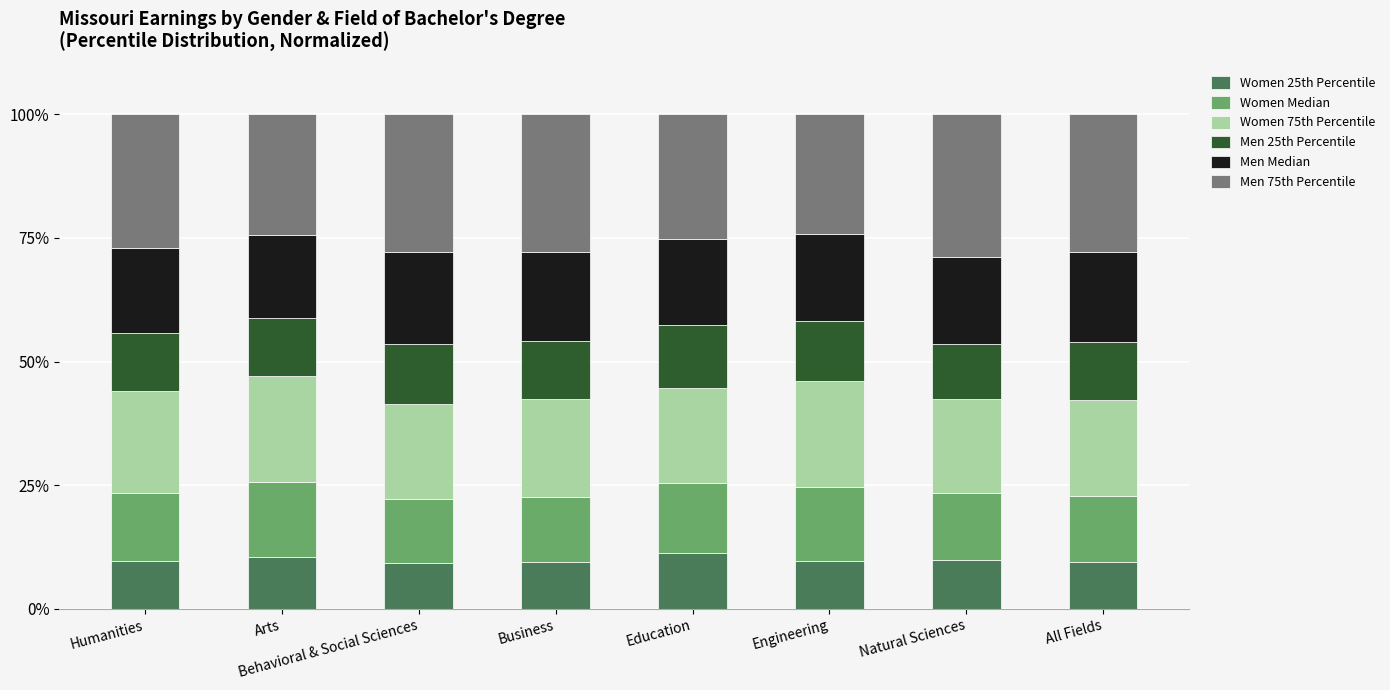

What is the total value across all series at Behavioral & Social Sciences?

100.0